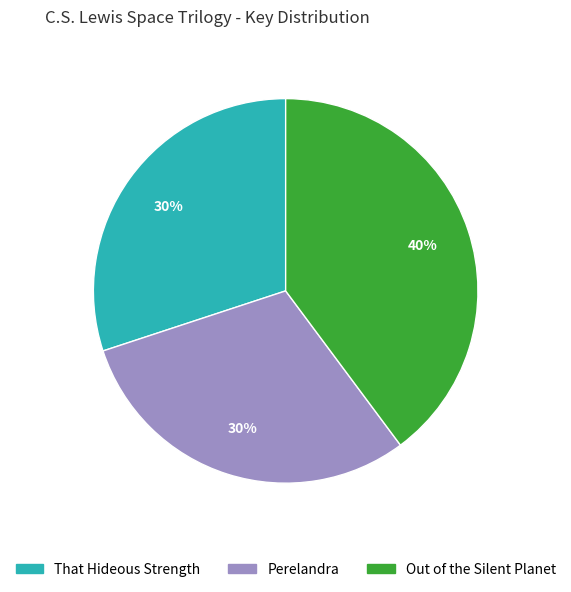

To the nearest percent, what portion does Out of the Silent Planet represent?

40%